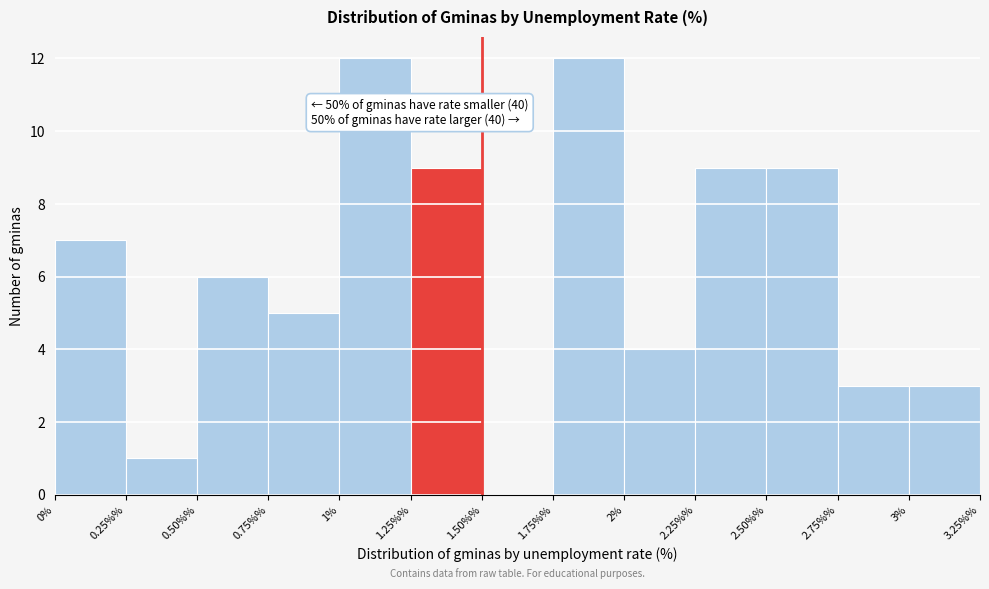

Reading right to left, list all the values displayed in this chart.

3%=3	2.75%%=3	2.50%%=9	2.25%%=9	2%=4	1.75%%=12	1.50%%=0	1.25%%=9	1%=12	0.75%%=5	0.50%%=6	0.25%%=1	0%=7